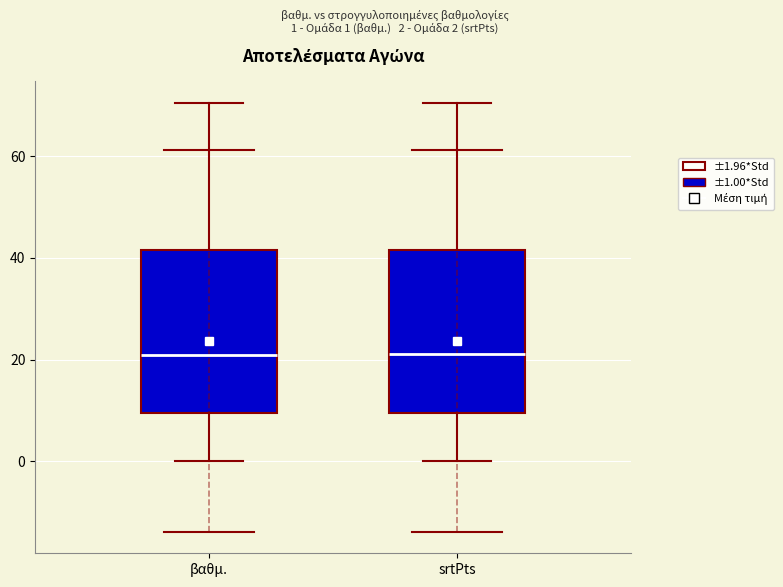

Reading left to right, read every box against the y-axis: the position of its median line, the range the box covers, and the ends of its whiskers. The values are not printed on the chart, so give them approximately, as read against the axis.

βαθμ.: median 22, box 10 to 42, whiskers 0 to 70
srtPts: median 22, box 10 to 42, whiskers 0 to 70